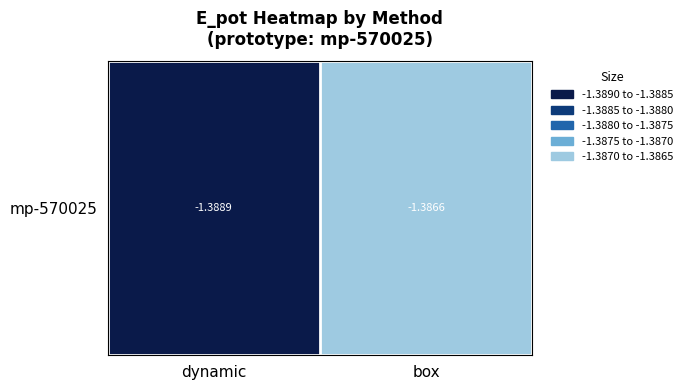

Reading left to right, list all the values displayed in this chart.

-1.4	-1.4